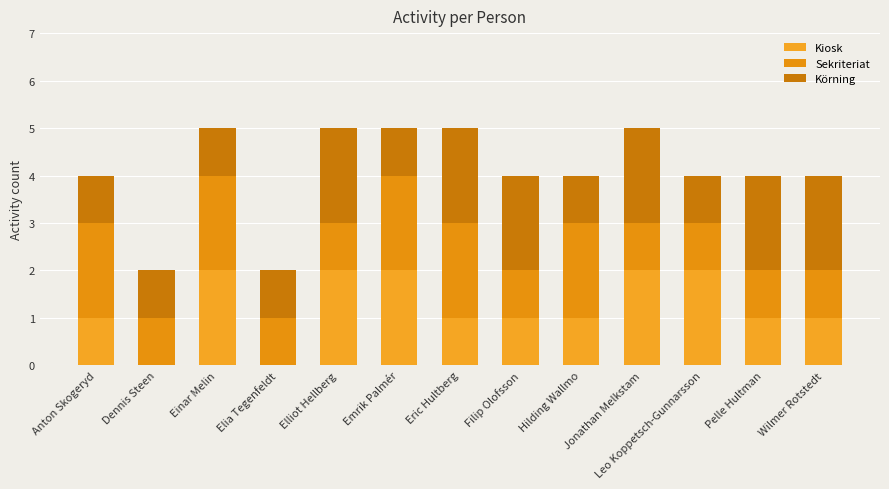

At Einar Melin, list the series in order from smallest to largest.

Körning, Kiosk, Sekriteriat